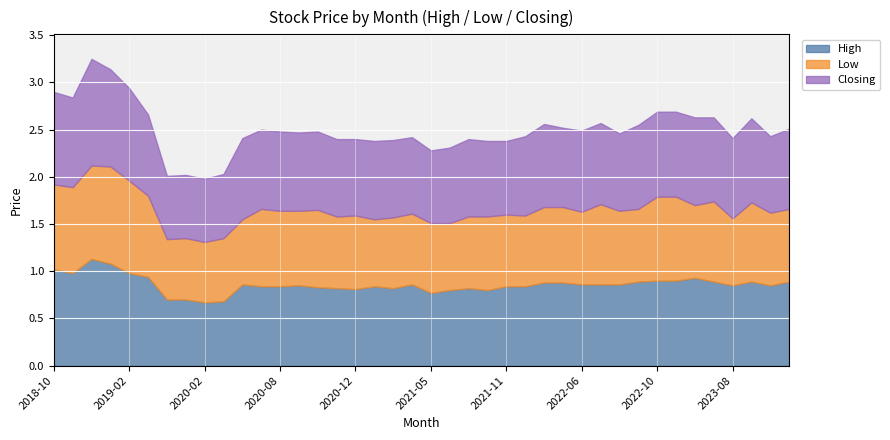

What is the label of the 26th point from the left?

2021-12